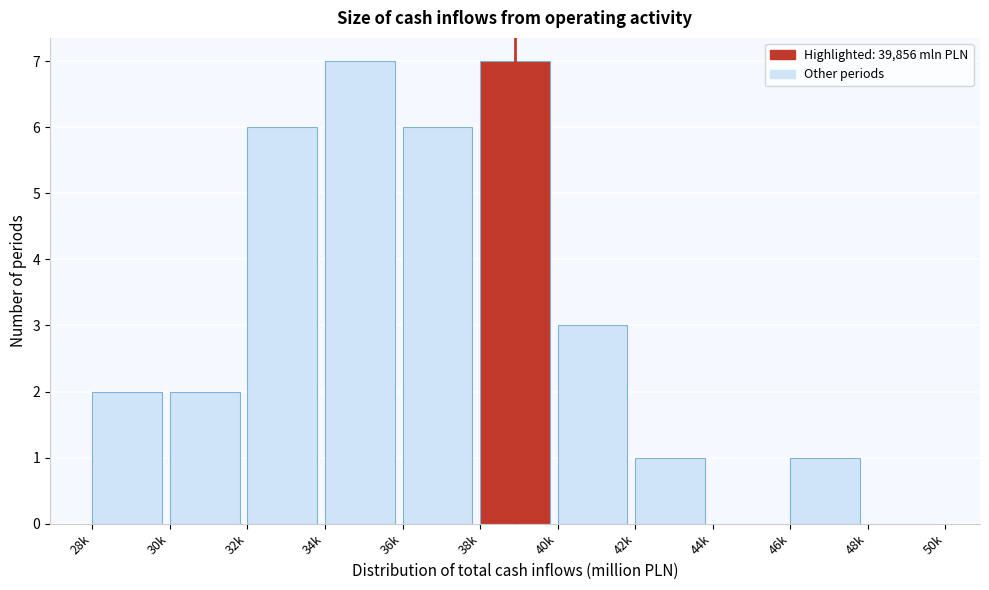

Reading left to right, extract all data points from this chart.

28k=2	30k=2	32k=6	34k=7	36k=6	38k=7	40k=3	42k=1	44k=0	46k=1	48k=0